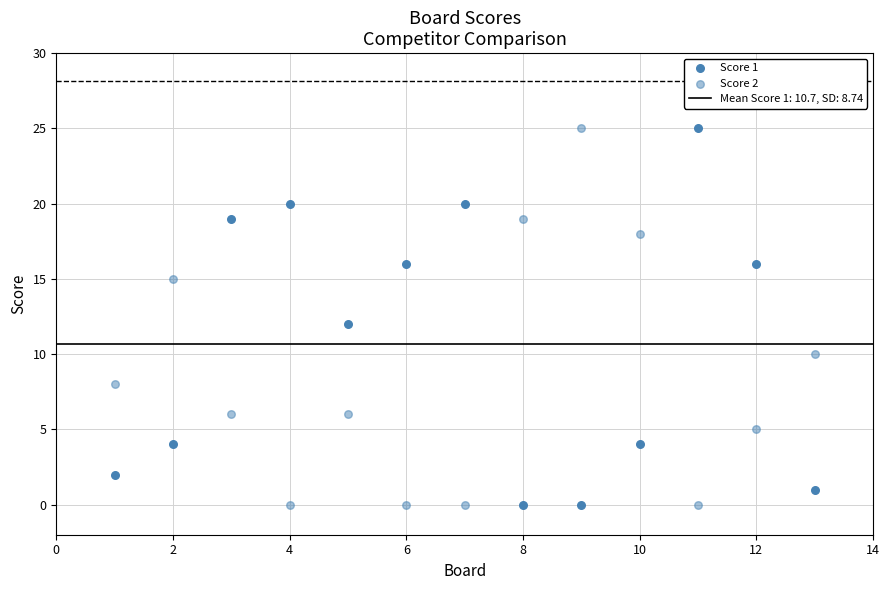

How many data points are displayed?

26